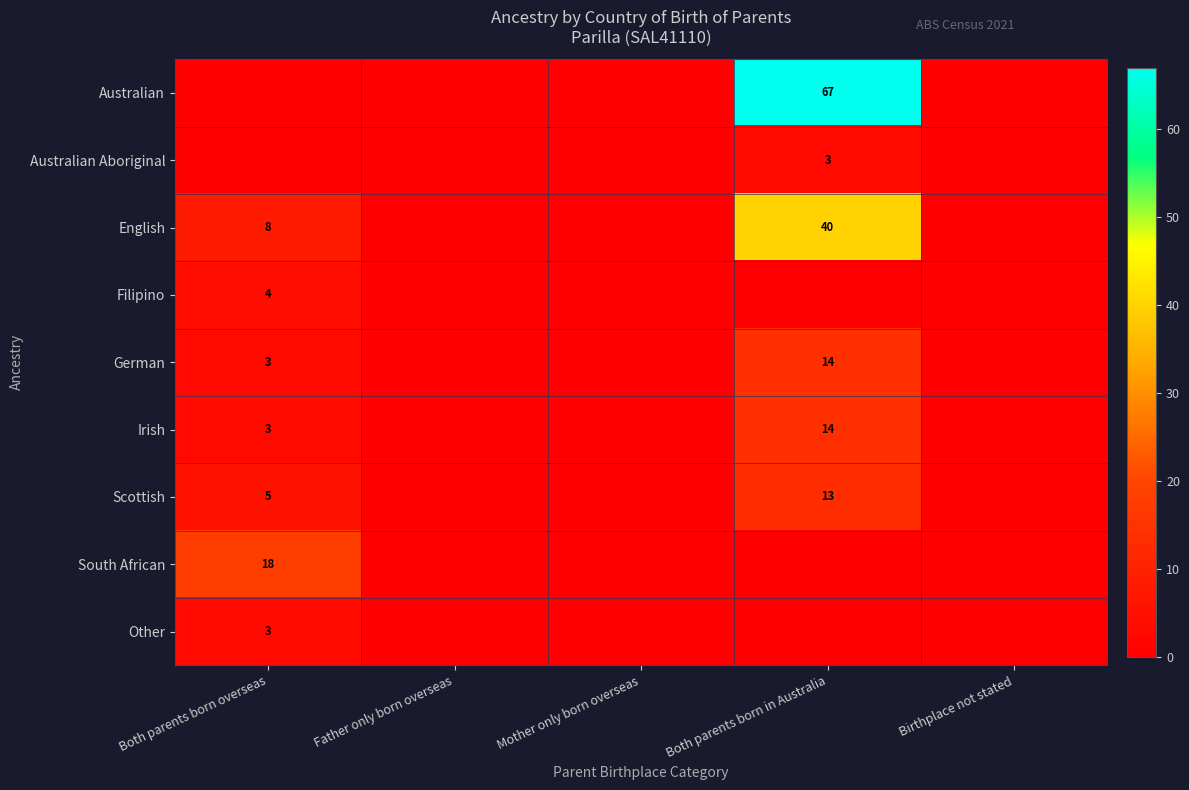

The Irish series shows 3 at Both parents born overseas. True or false?

True